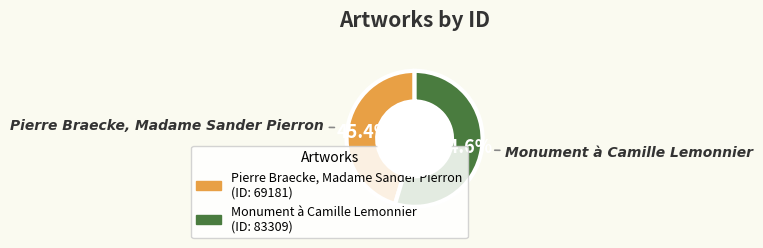

To the nearest percent, what is the difference between the Pierre Braecke, Madame Sander Pierron and Monument à Camille Lemonnier slice percentages?

9%